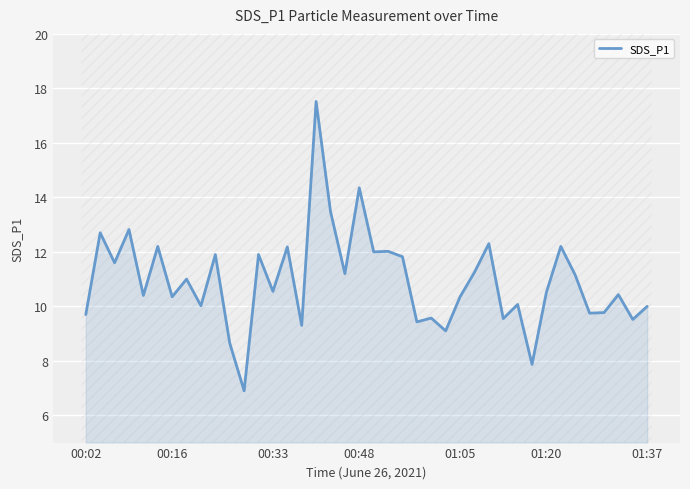

What is the difference between the values at 11 and 34?

4.2